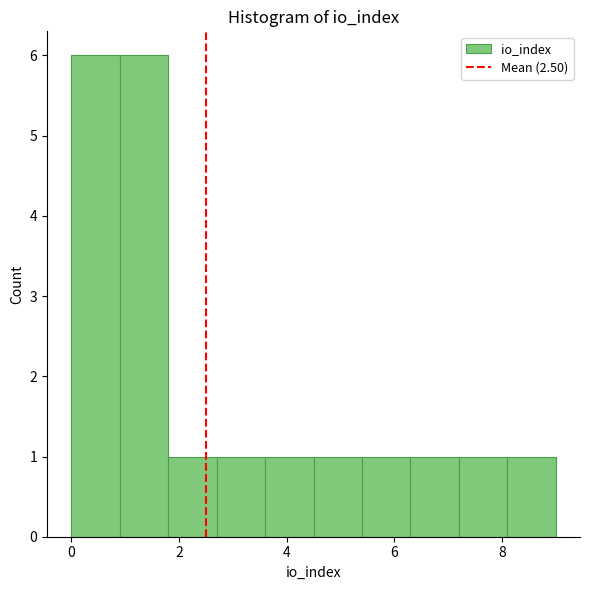

Reading left to right, transcribe this chart: for each bar, give the range it covers on the x-axis and its height. Neither the bar edges nor the heights are printed on the chart, so give them approximately, as read against the axes.

0.0 to 0.9: 6
0.9 to 1.8: 6
1.8 to 2.7: 1
2.7 to 3.6: 1
3.6 to 4.5: 1
4.5 to 5.4: 1
5.4 to 6.3: 1
6.3 to 7.2: 1
7.2 to 8.1: 1
8.1 to 9.0: 1